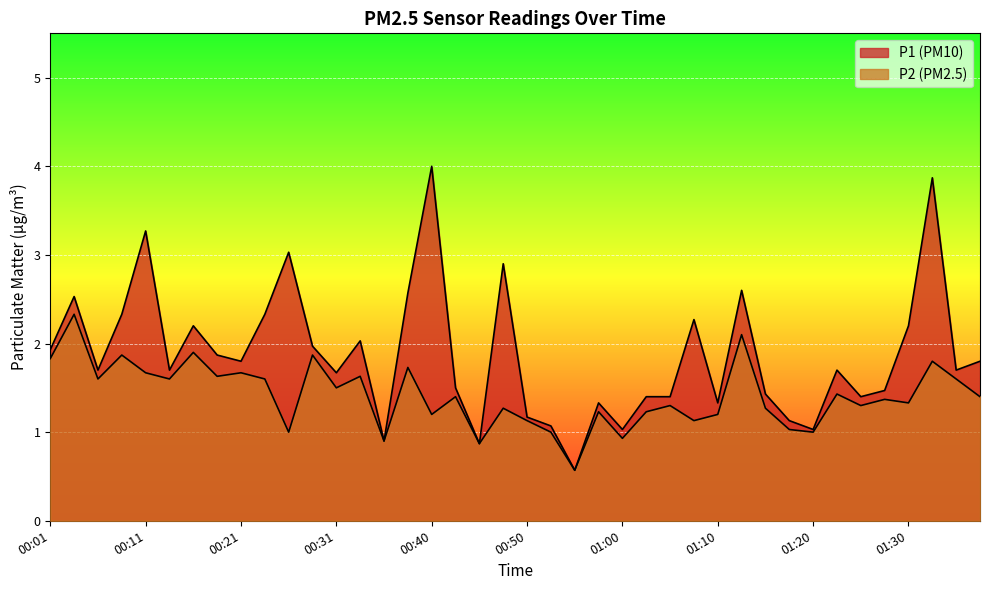

What is the difference between the P2 values at 00:08 and 00:13?

0.3